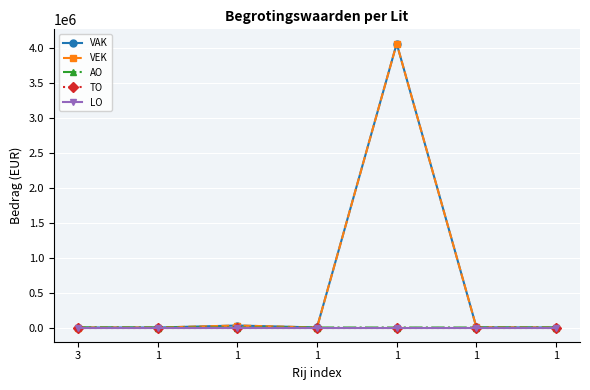

How many lines are shown in the chart?

5